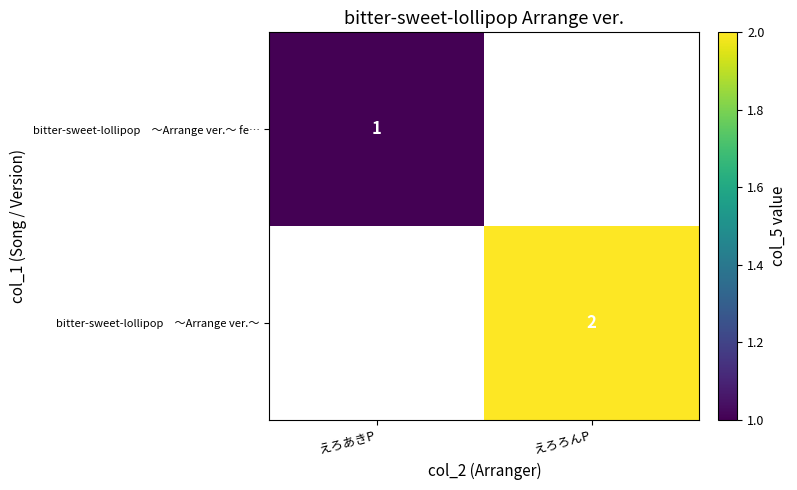

How many series are shown in this chart?

2